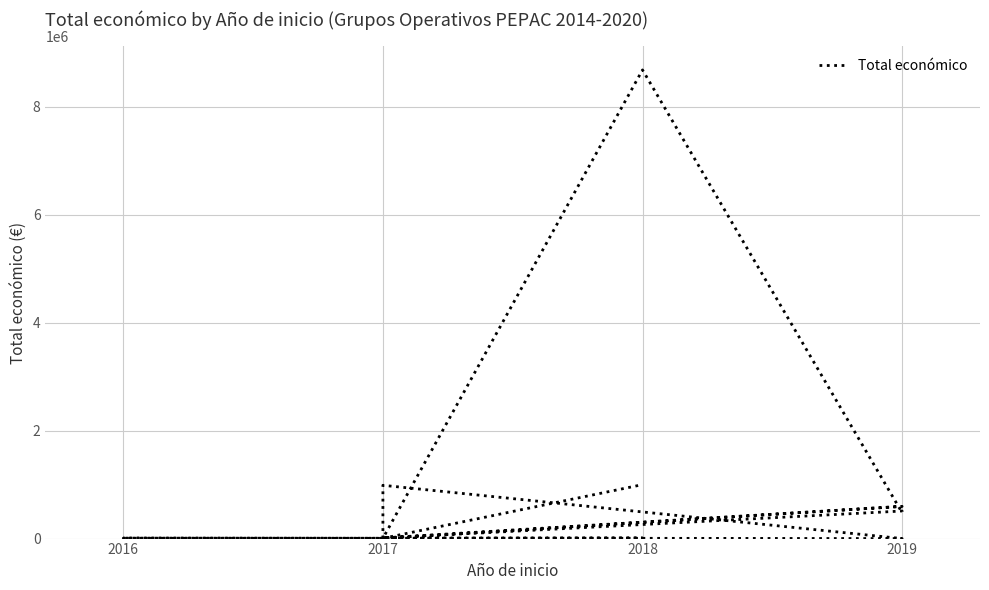

What is the greatest value displayed?

8686325